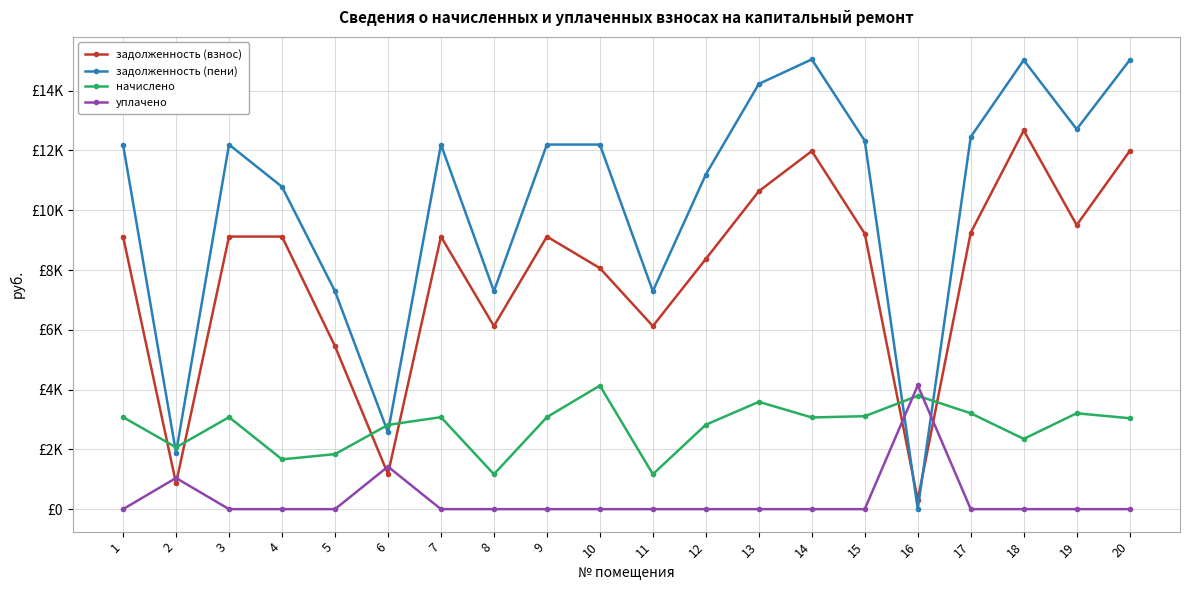

What are all the series names shown in the legend?

задолженность (взнос), задолженность (пени), начислено, уплачено